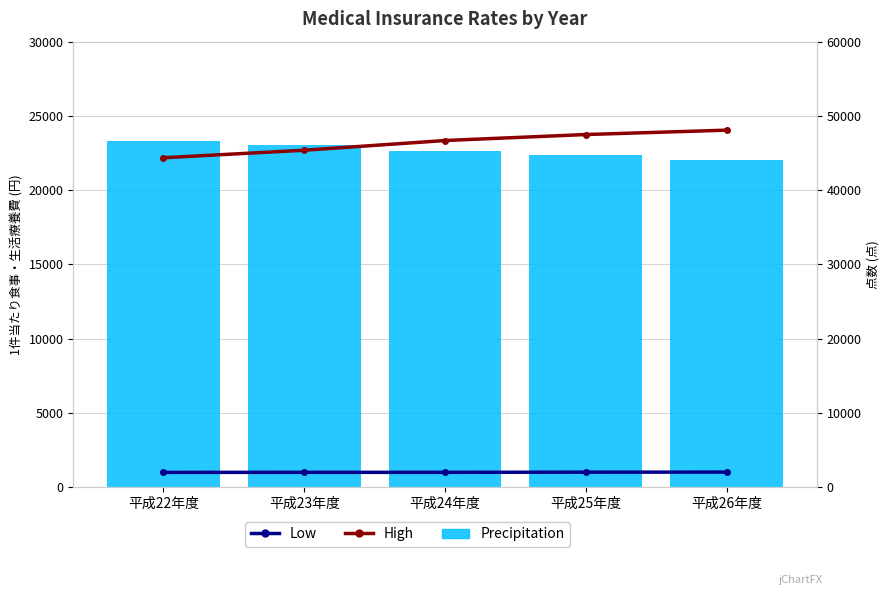

Read the High (入院 点数) value at 平成26年度.

48078.2